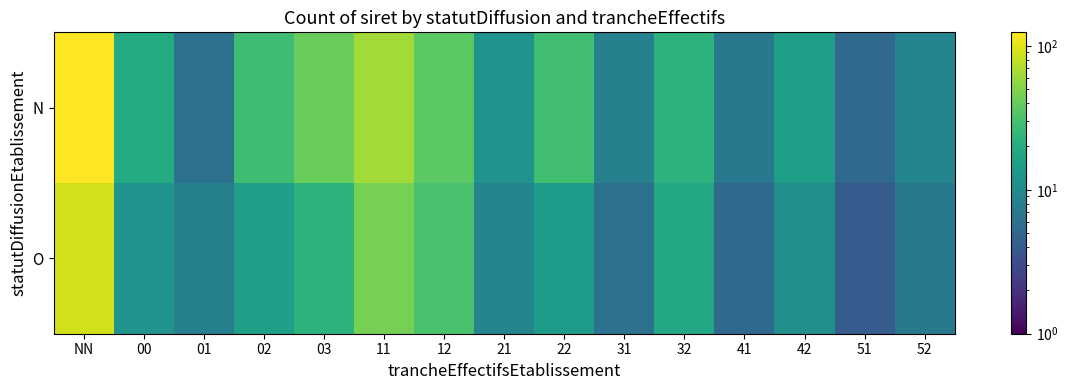

Reading left to right, what are all the values shown in this chart?

O: NN=87	00=12	01=8	02=15	03=22	11=45	12=31	21=9	22=14	31=6	32=18	41=5	42=11	51=4	52=7
N: NN=124	00=19	01=6	02=28	03=41	11=63	12=37	21=12	22=29	31=8	32=22	41=7	42=15	51=5	52=9